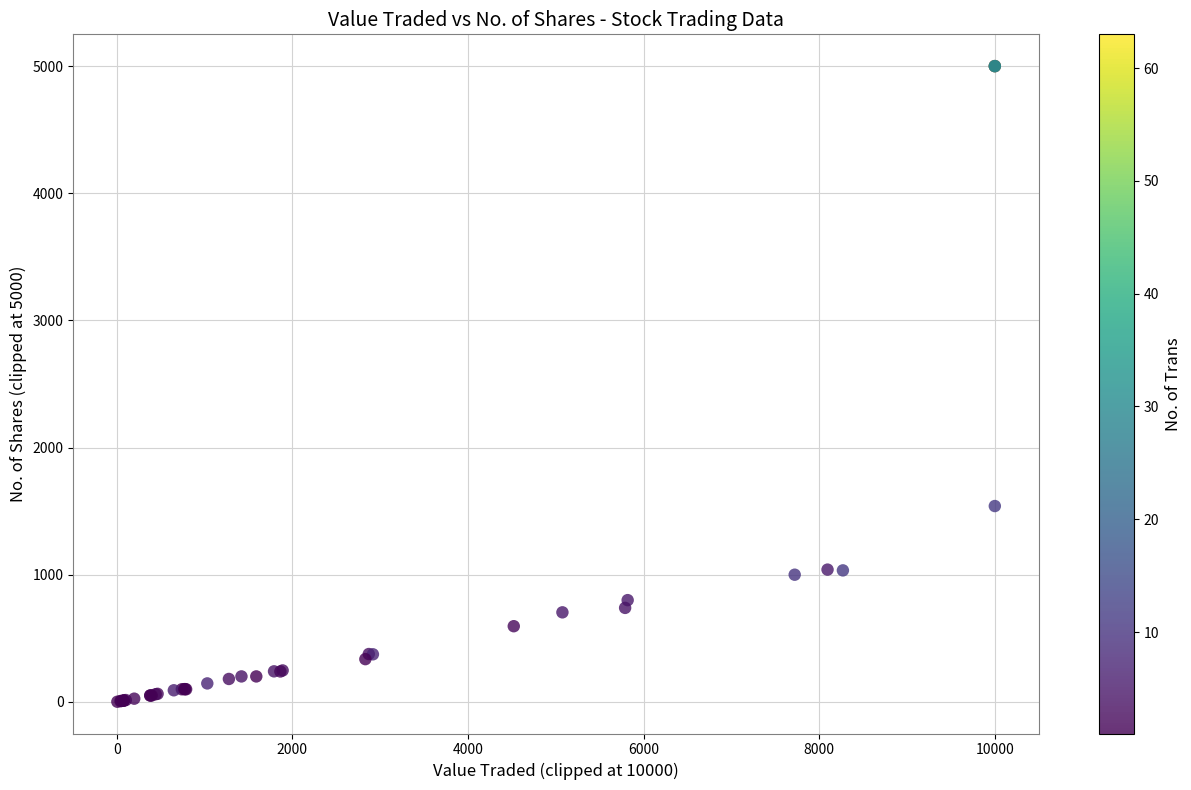

What Y value in the scatter plot is closest to 2500?

1540